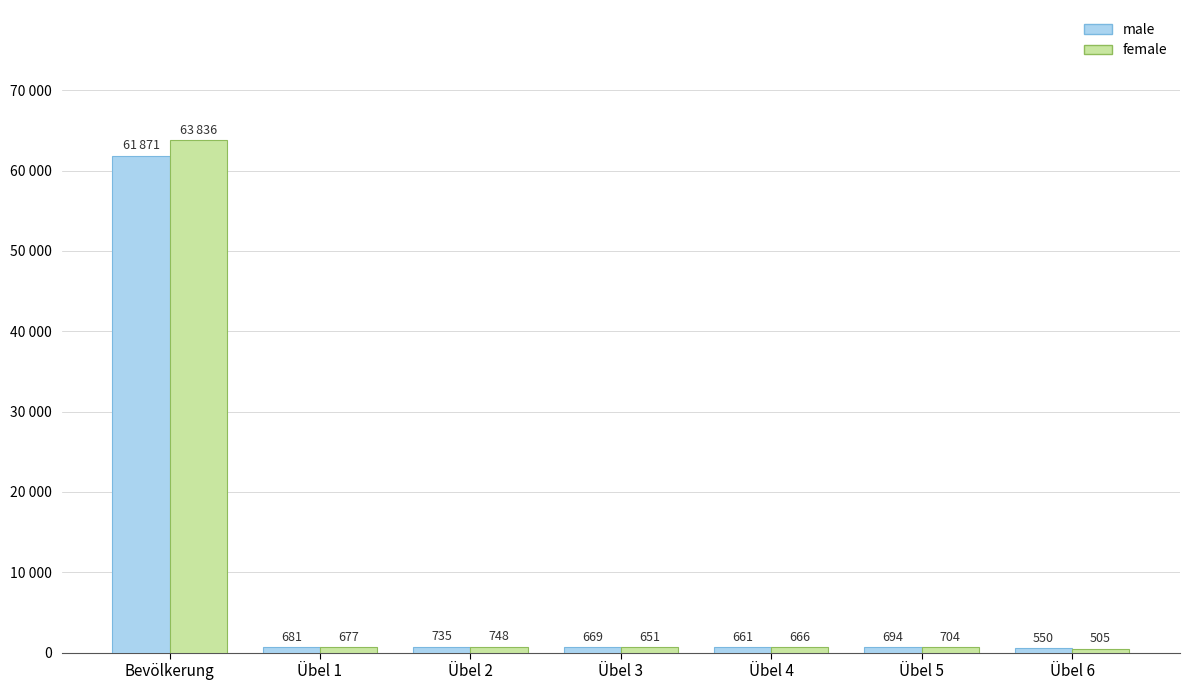

What is the approximate value of male at Bevölkerung, to the nearest 50?

61850